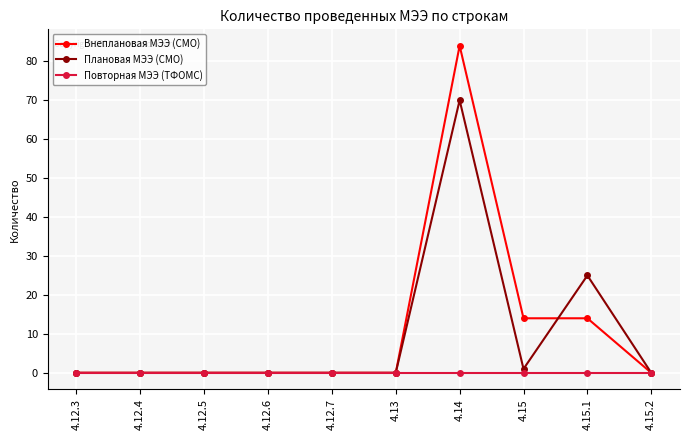

Does the chart display data point markers on the line(s)?

Yes